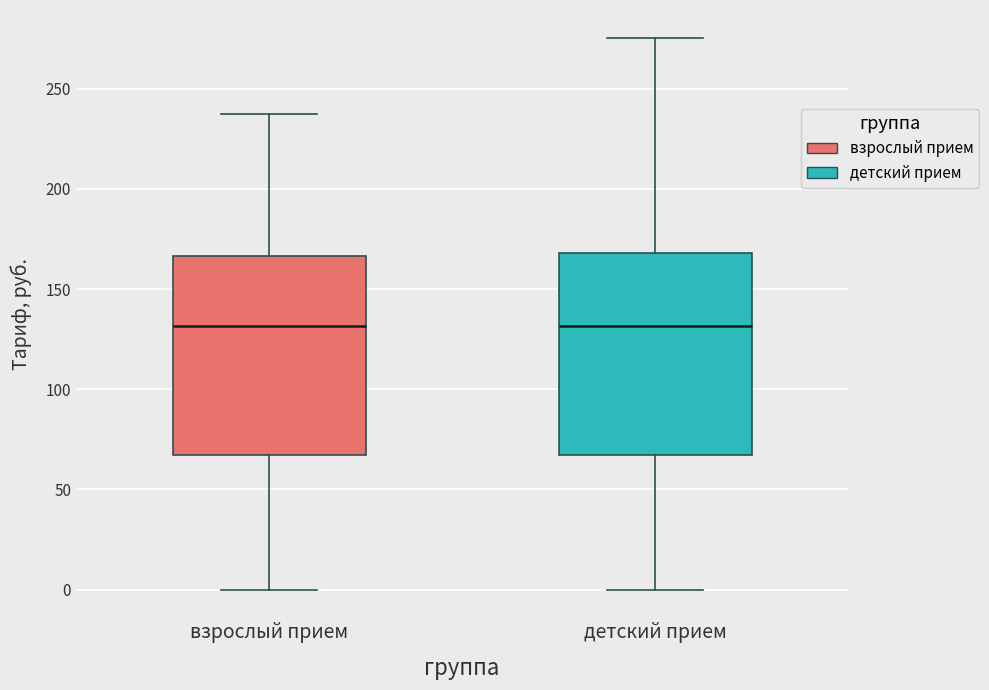

Reading left to right, transcribe this box plot: for each box, give where its median line is, the range the box spans, and where its two whiskers end, as read against the y-axis. The values are not printed on the chart, so give them approximately, as read against the axis.

взрослый прием: median 130, box 65 to 165, whiskers 0 to 235
детский прием: median 130, box 65 to 170, whiskers 0 to 275